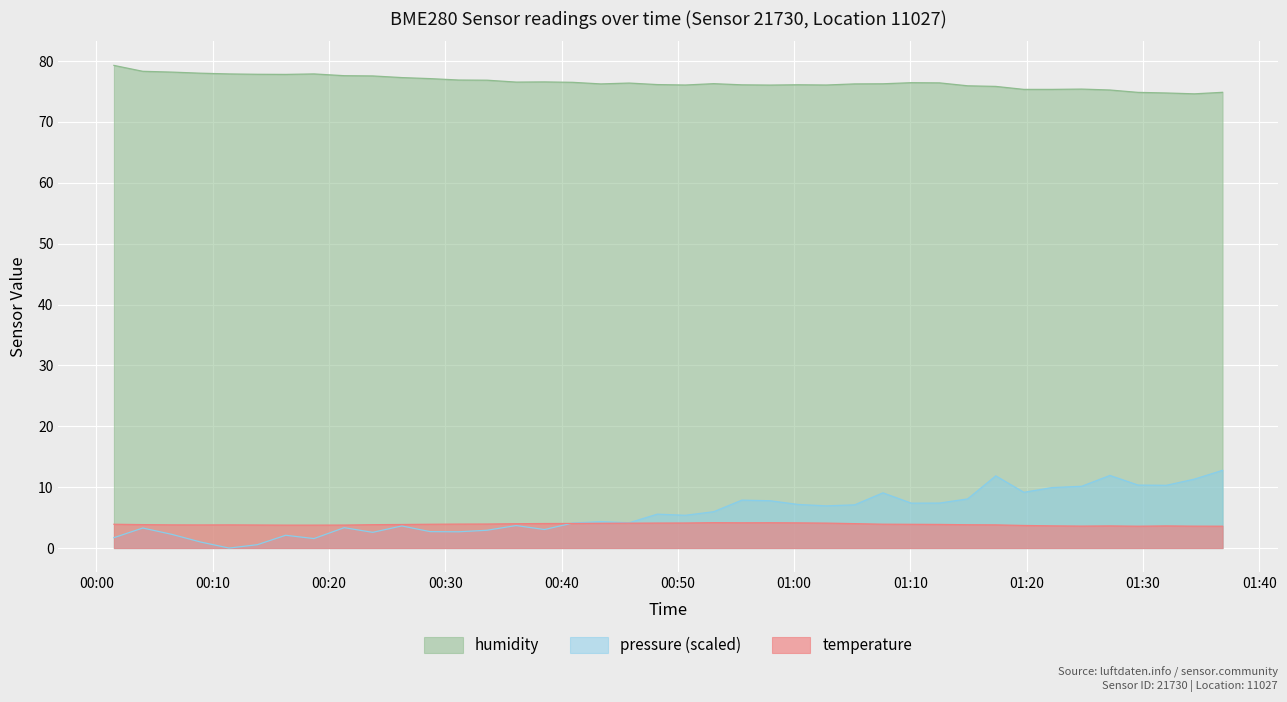

Which series has the largest range (max minus min)?

pressure (scaled)